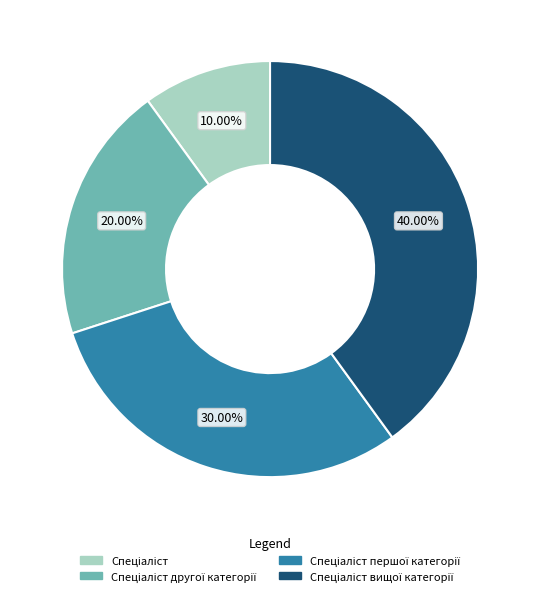

Is there any slice that represents more than half of the pie?

No